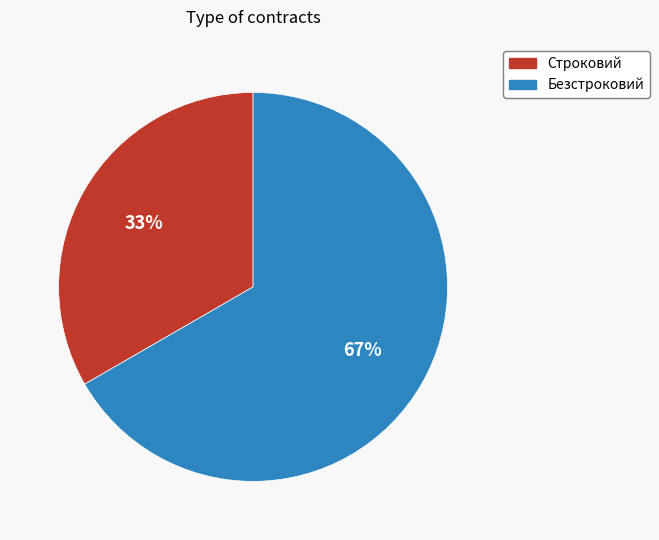

Rank the categories by value from lowest to highest.

Строковий, Безстроковий